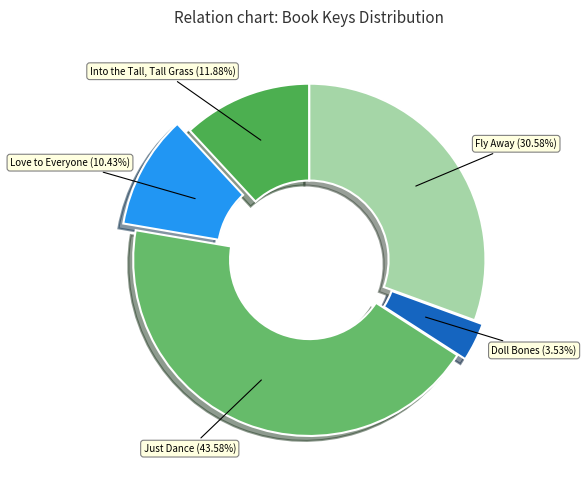

Is Love to Everyone the majority of the pie?

No